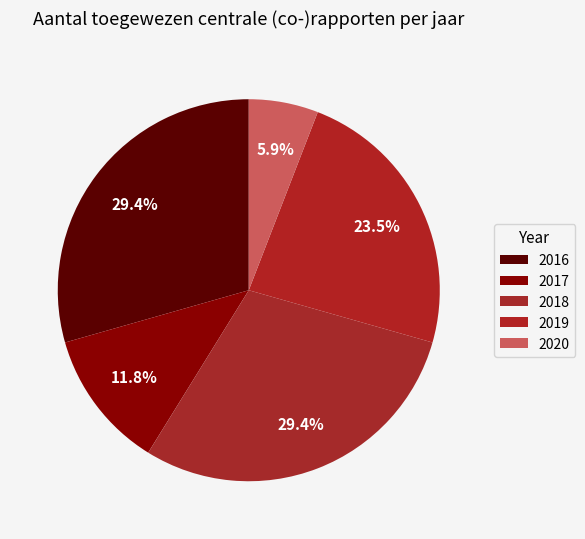

To the nearest percent, what is the average slice percentage?

20%